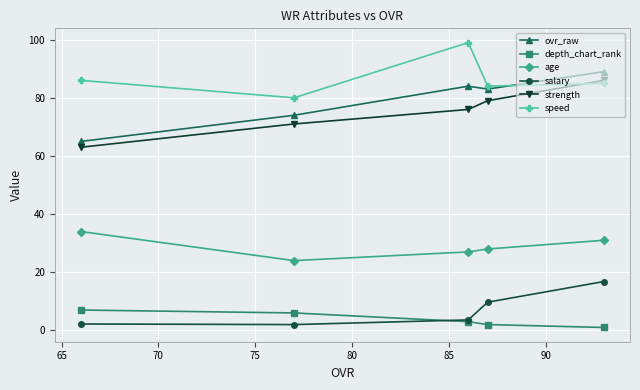

Which series has the widest spread of values?

ovr_raw